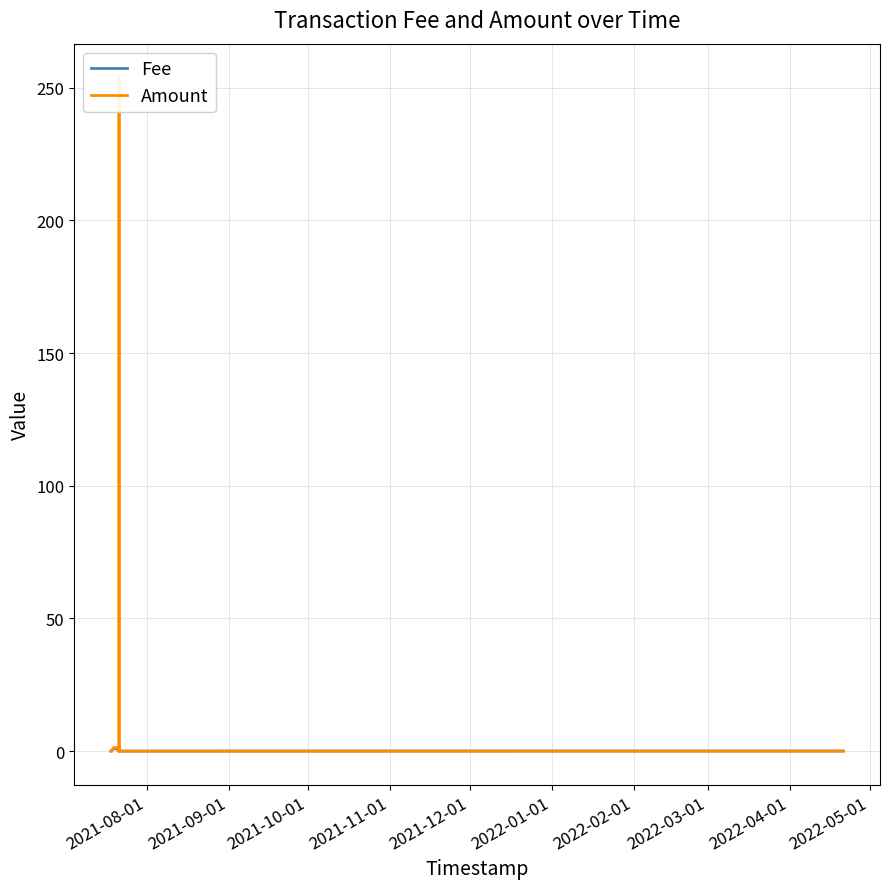

How many interior local peaks does the Fee series have?

2